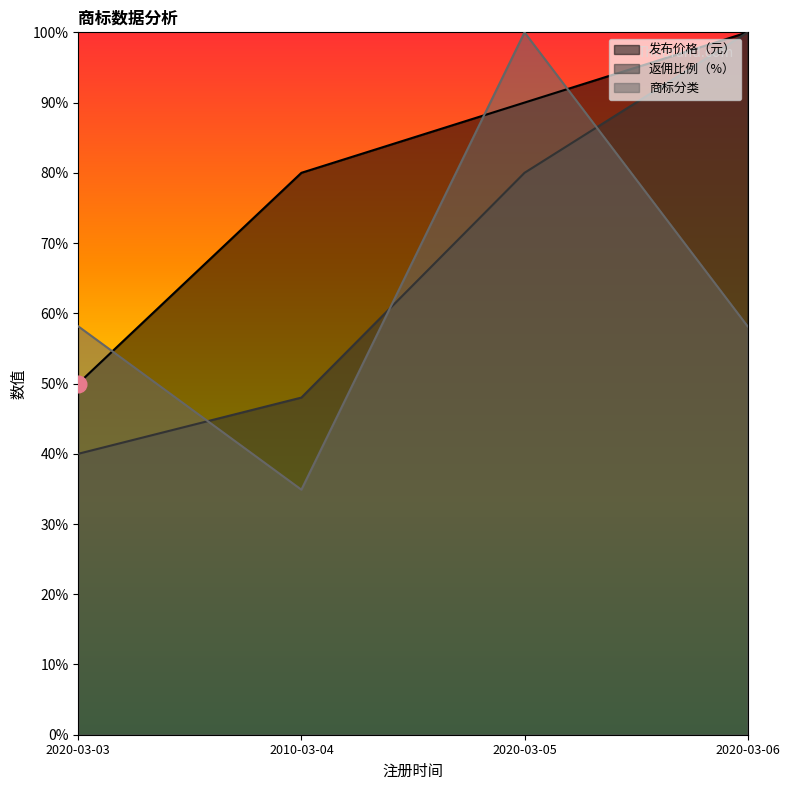

What is the difference between the second highest and minimum values in the 商标分类 series?

23.3